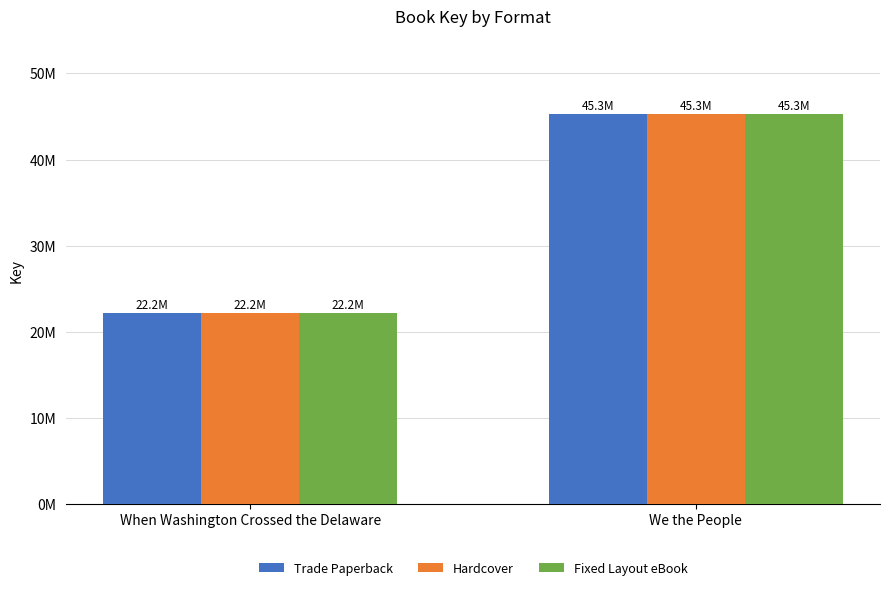

What is the difference between the maximum and minimum values in the Trade Paperback series?

23070025